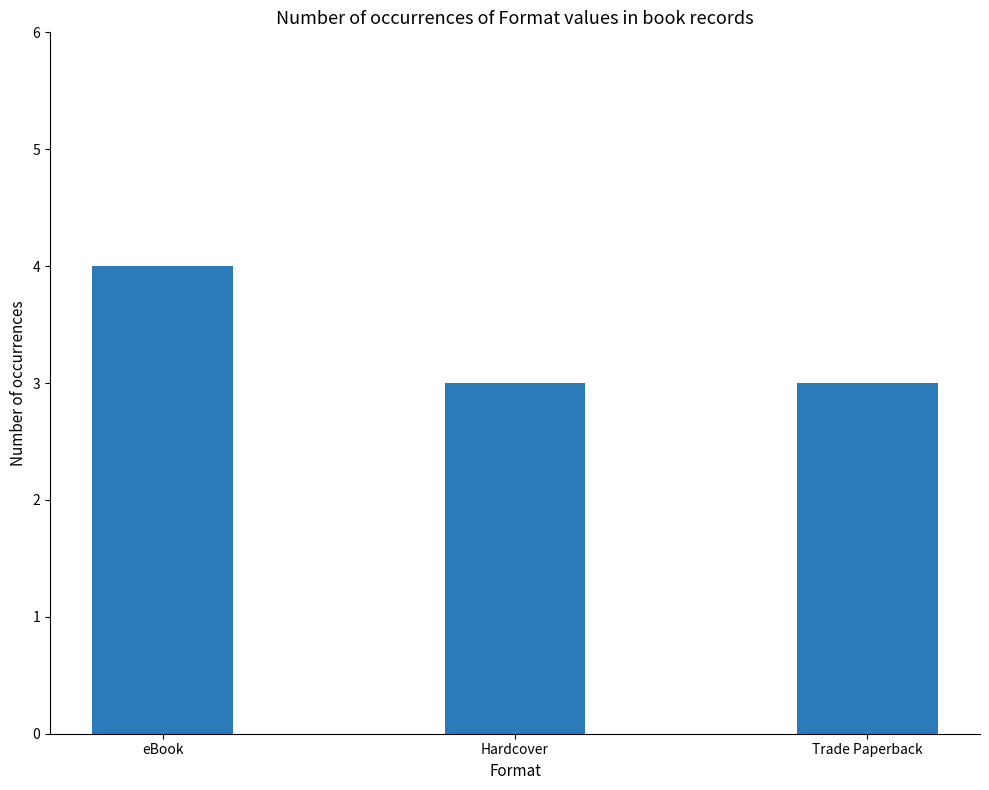

Count the number of categories in the chart.

3